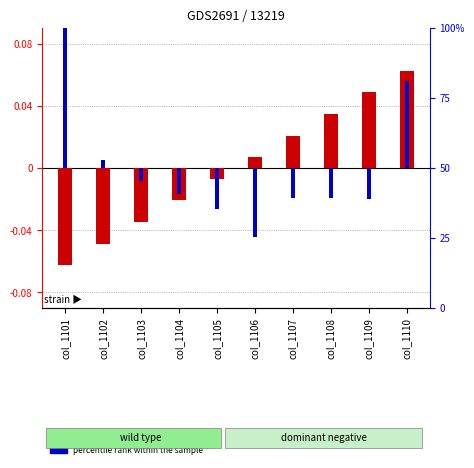

At col_1104, list the series in order from smallest to largest.

log10 ratio, percentile rank within the sample